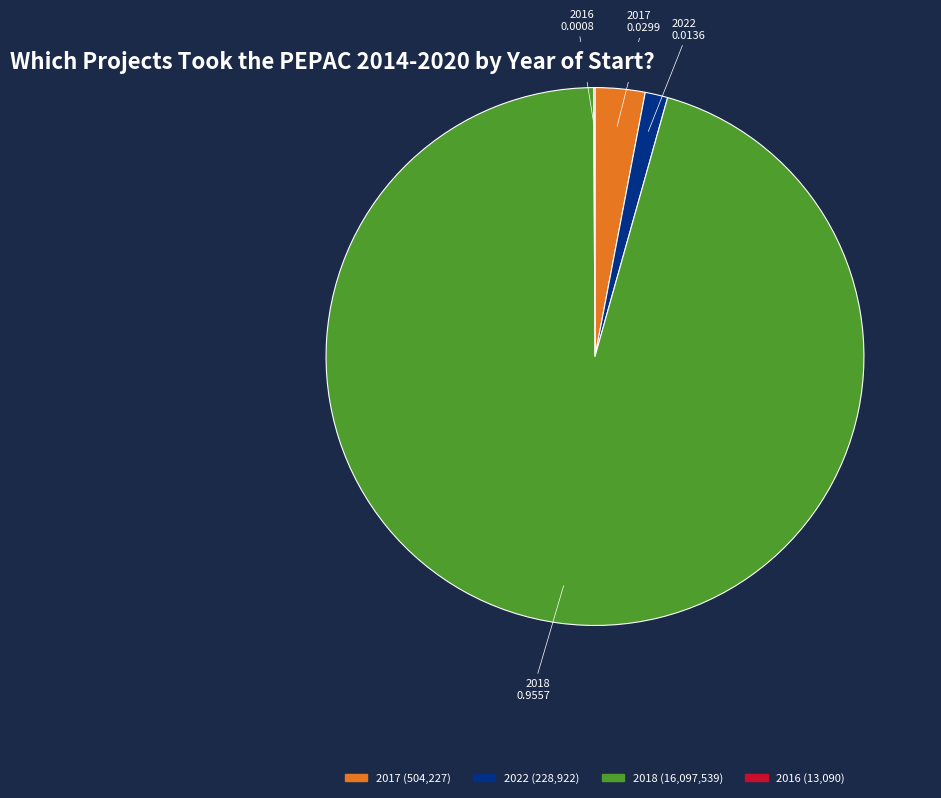

Does any single category account for the majority?

Yes